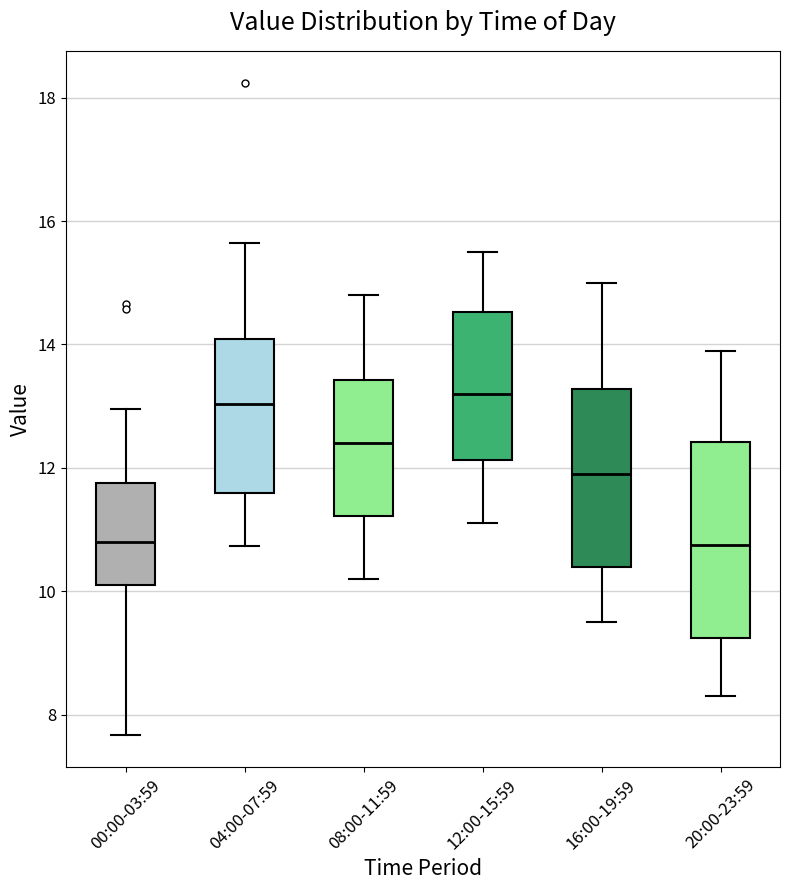

Where is the lower edge of the box for 04:00-07:59 on the y-axis? The values are not printed on the chart, so give them approximately, as read against the axis.

11.6